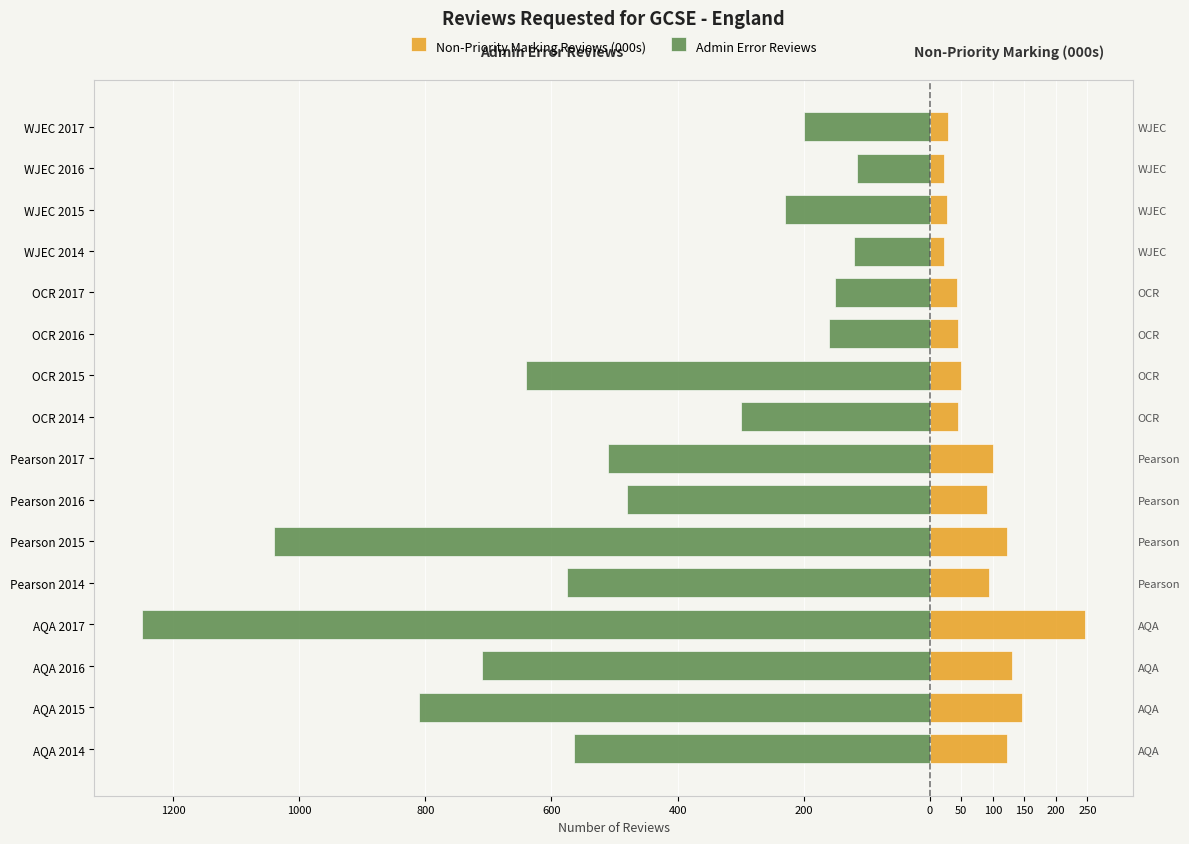

How many bars are there in each group?

2